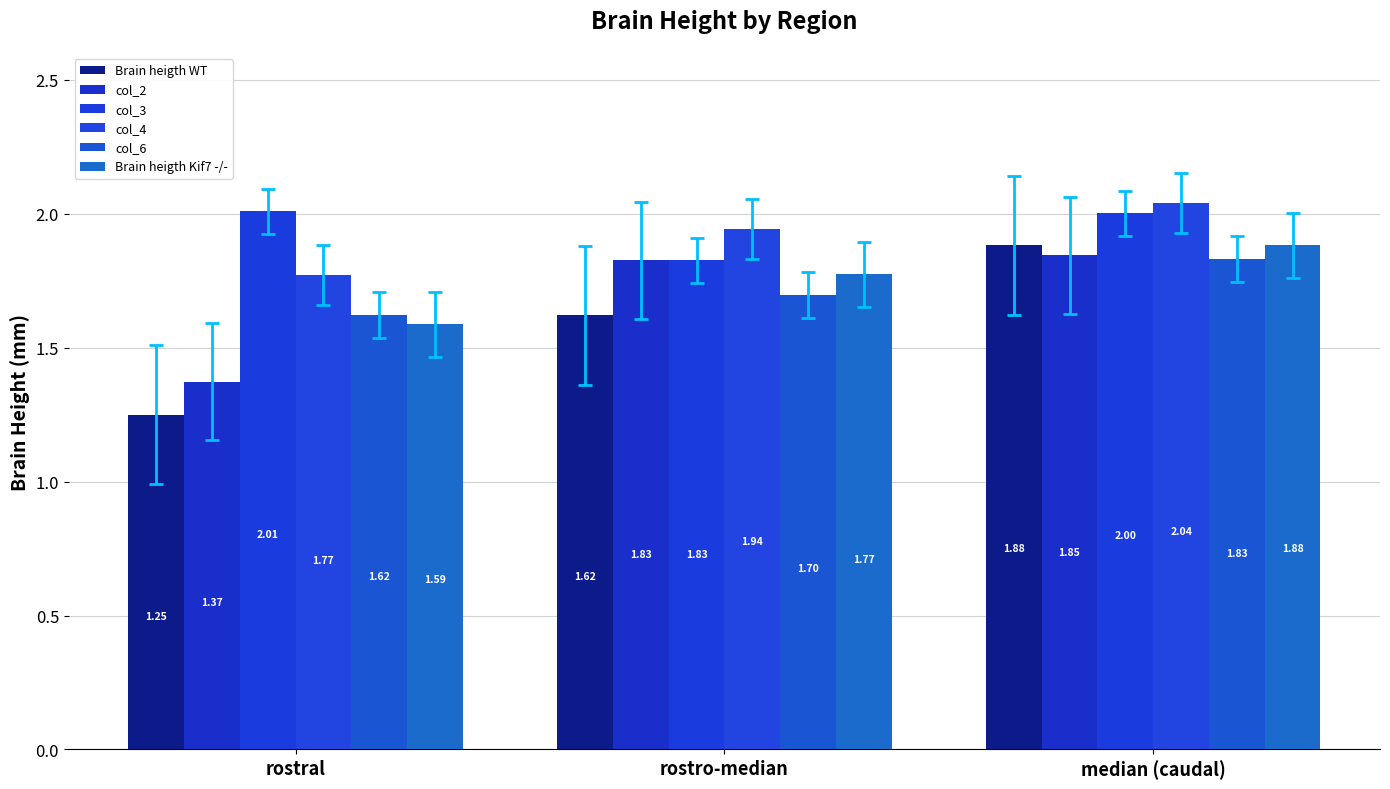

At which category is the sum across all series the highest?

median (caudal)